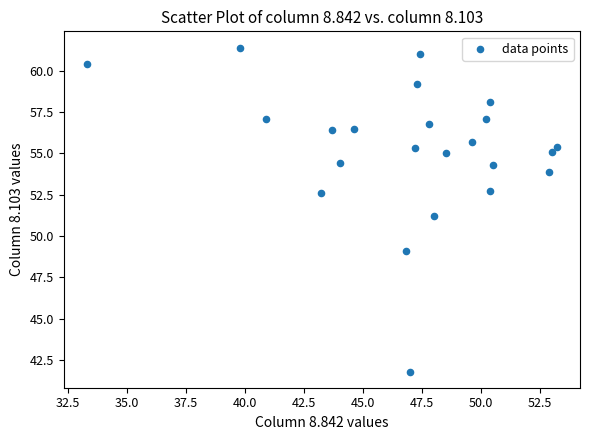

What is the range of X values (max minus min)?

19.9